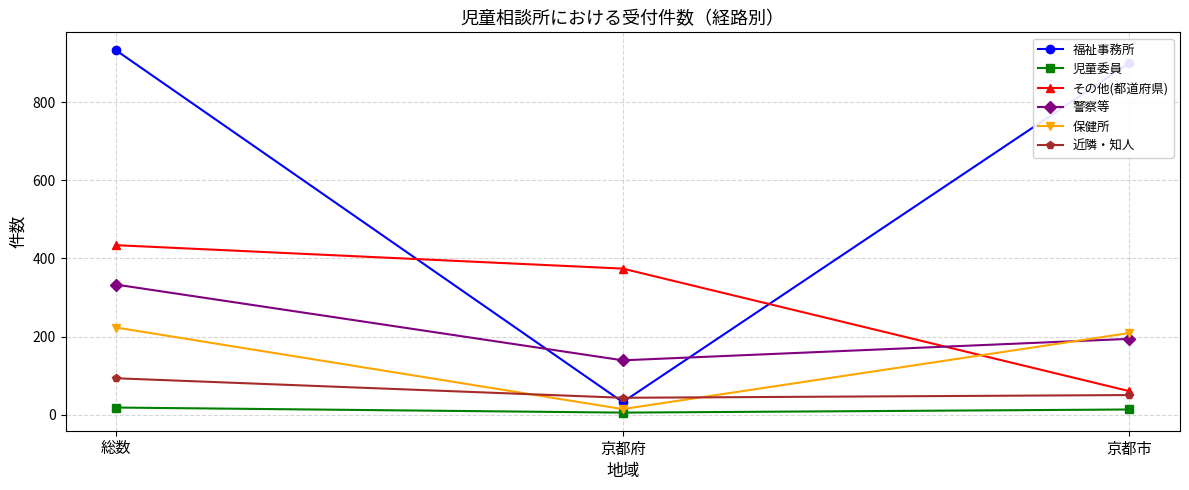

What is the minimum value for 保健所?

14